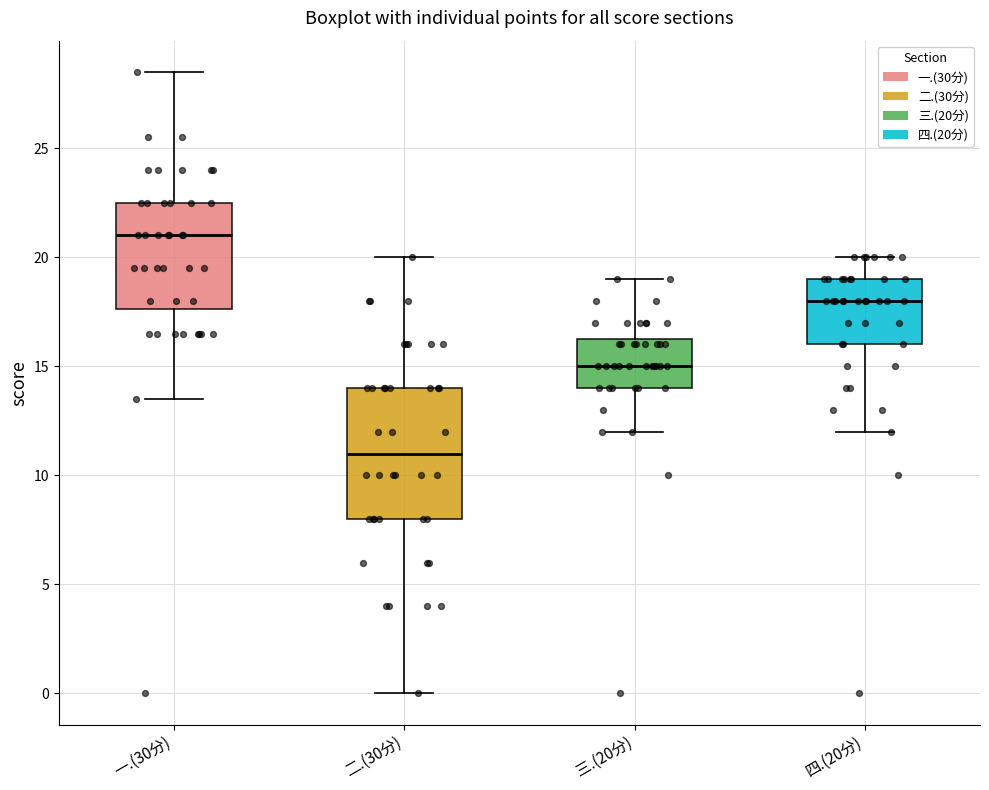

Reading left to right, read every box against the y-axis: the position of its median line, the range the box covers, and the ends of its whiskers. The values are not printed on the chart, so give them approximately, as read against the axis.

一.(30分): median 21.0, box 17.5 to 22.5, whiskers 13.5 to 28.5
二.(30分): median 11.0, box 8.0 to 14.0, whiskers 0.0 to 20.0
三.(20分): median 15.0, box 14.0 to 16.5, whiskers 12.0 to 19.0
四.(20分): median 18.0, box 16.0 to 19.0, whiskers 12.0 to 20.0